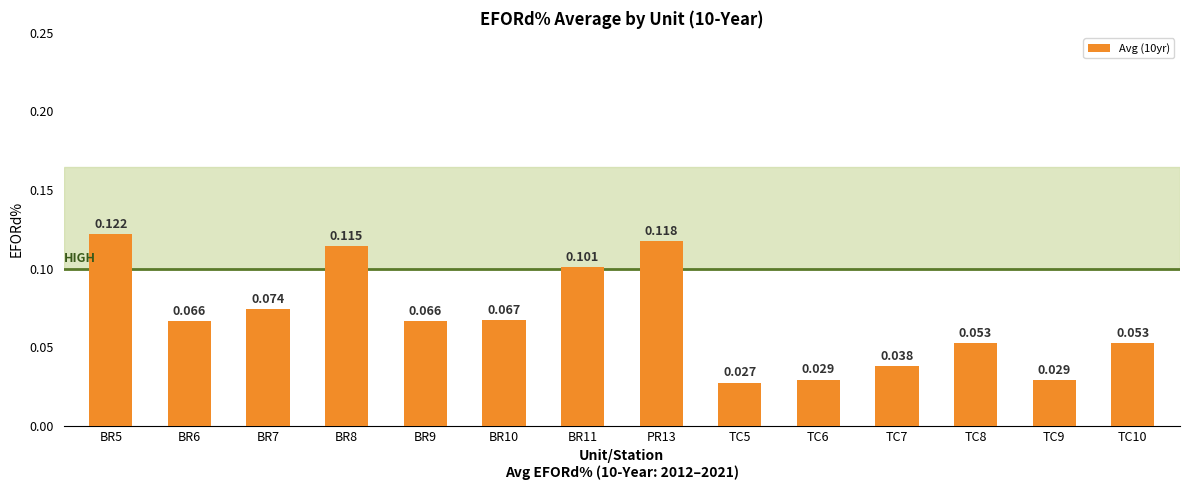

Does the chart contain any negative values?

No